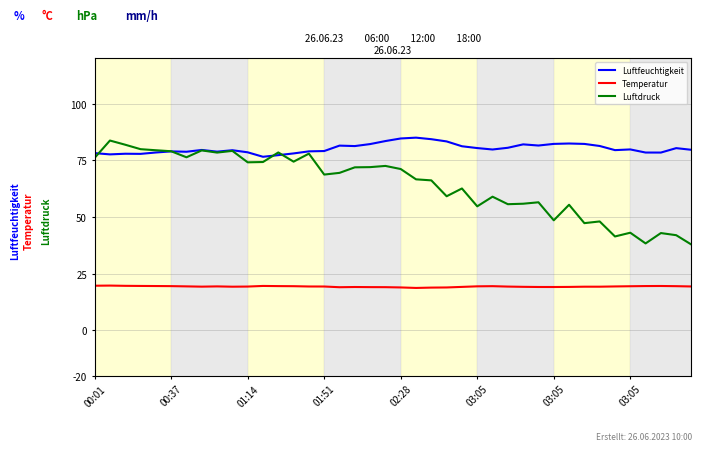

What is the maximum value shown in the chart?

85.0